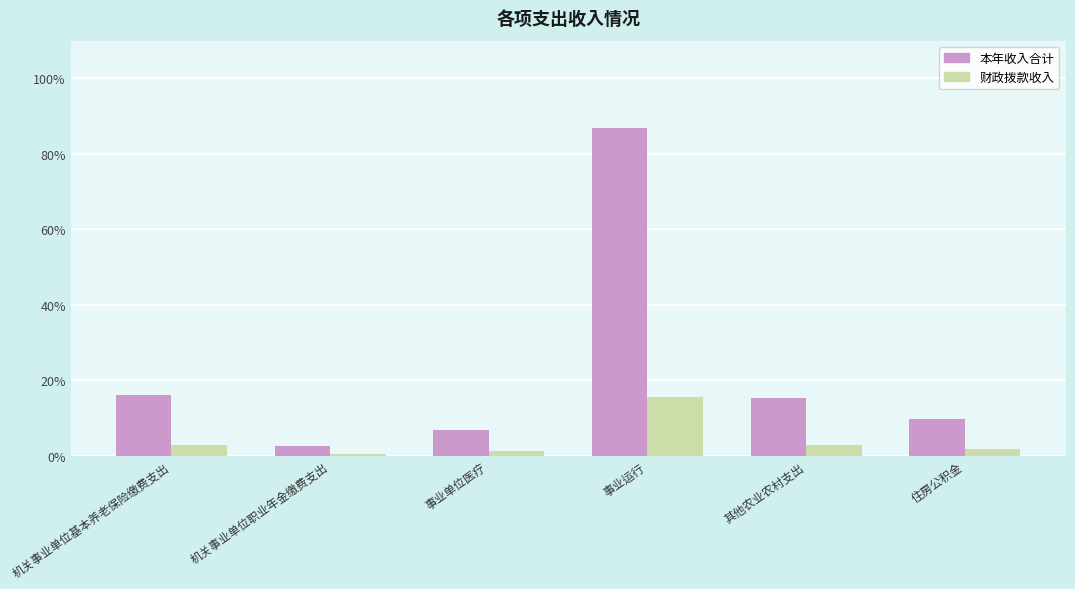

What is the difference between the second highest and second lowest values in the 本年收入合计 series?

9.3